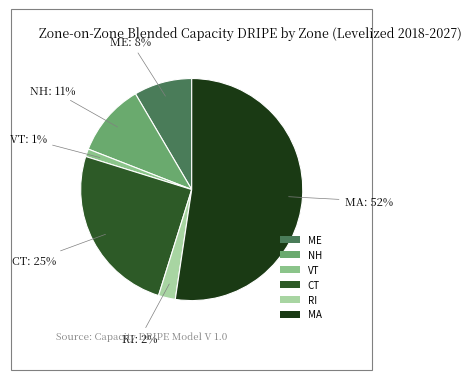

Which has a higher value, RI or NH?

NH